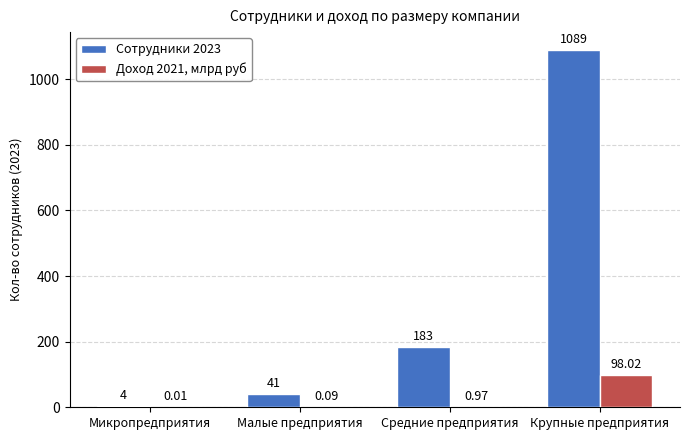

Is it true that Доход 2021, млрд руб equals 98.0 at Крупные предприятия?

True